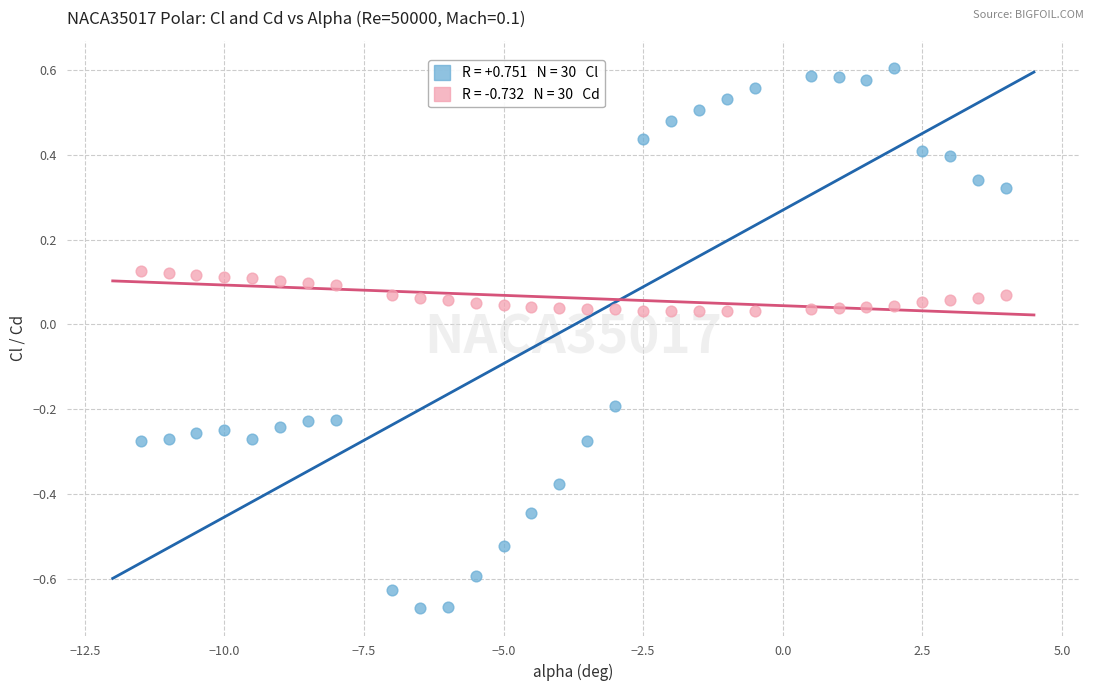

Across all data points, what is the range of X values (max minus min)?

15.5